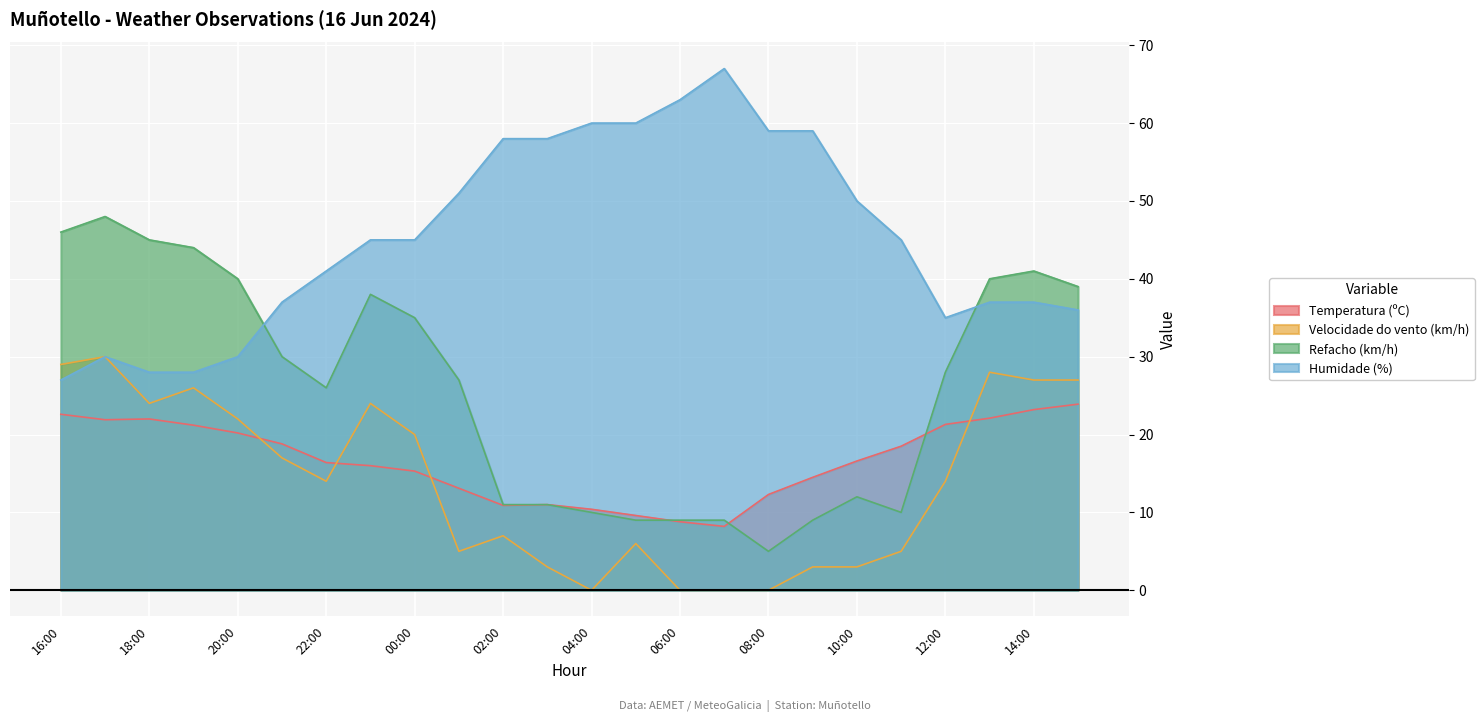

What is the difference between the Humidade (%) values at 09:00 and 16:00?

32.0